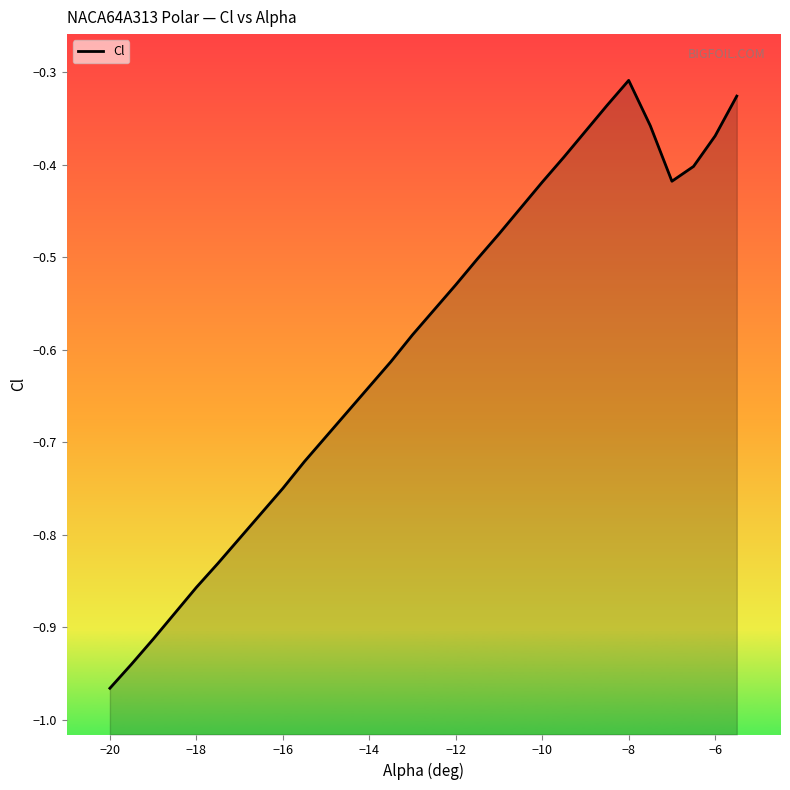

How many lines are shown in the chart?

1